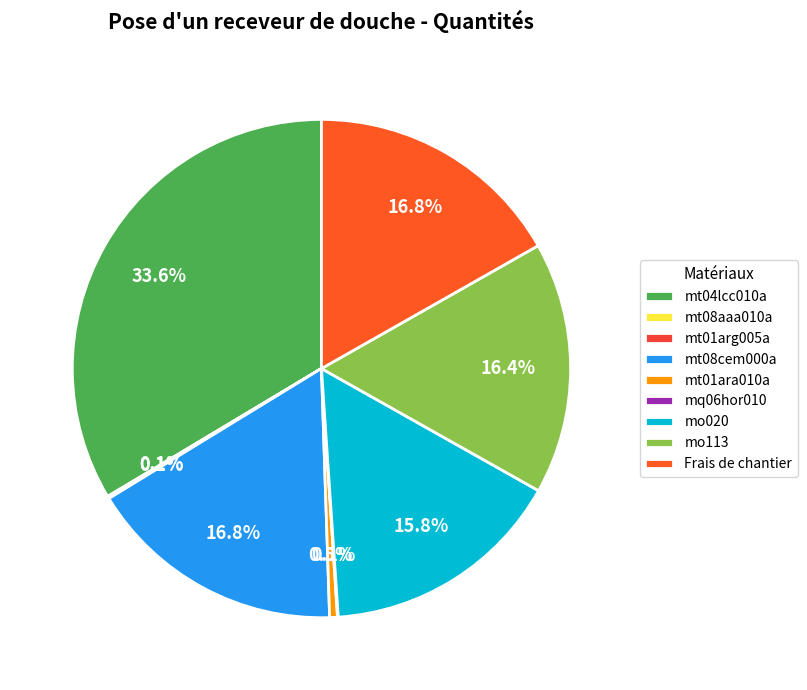

To the nearest percent, what is the combined percentage of mt04lcc010a and mt08aaa010a?

34%